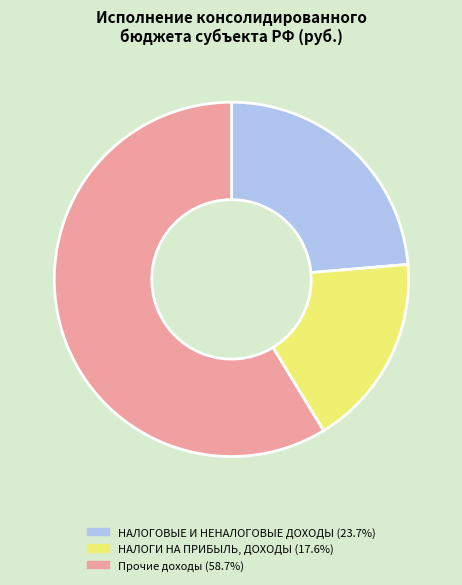

Is there a majority slice in this chart?

Yes